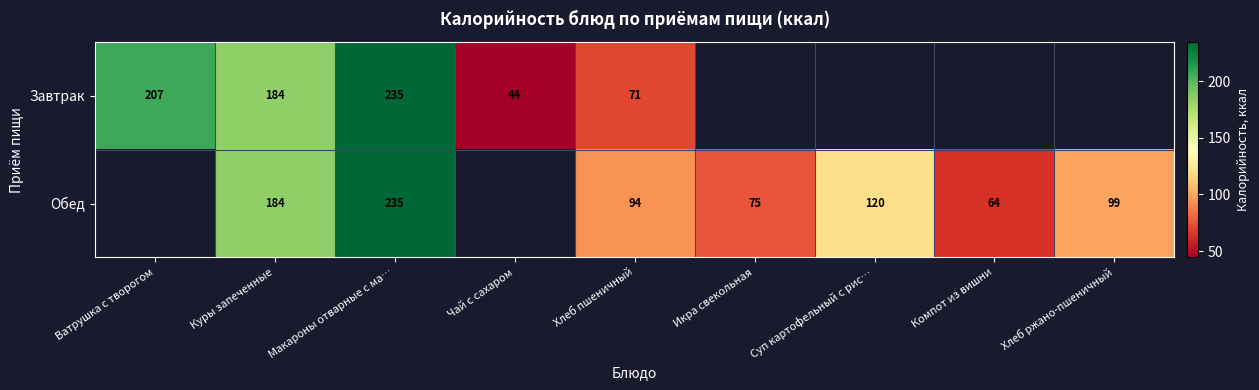

The value of Завтрак at Ватрушка с творогом is 368. True or false?

False